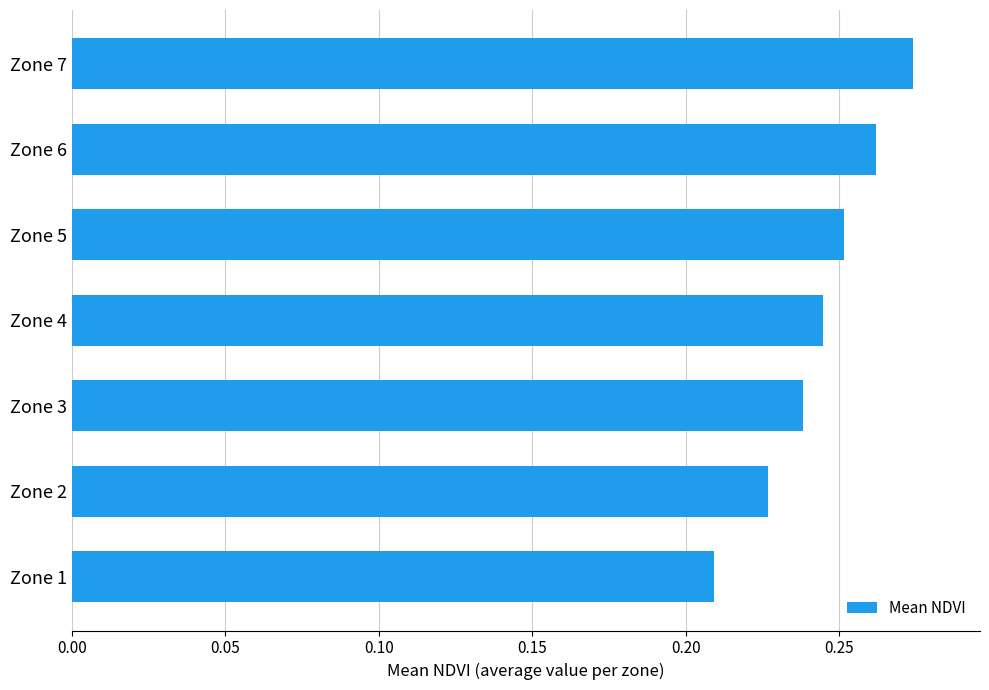

Does the chart contain stacked bars?

No